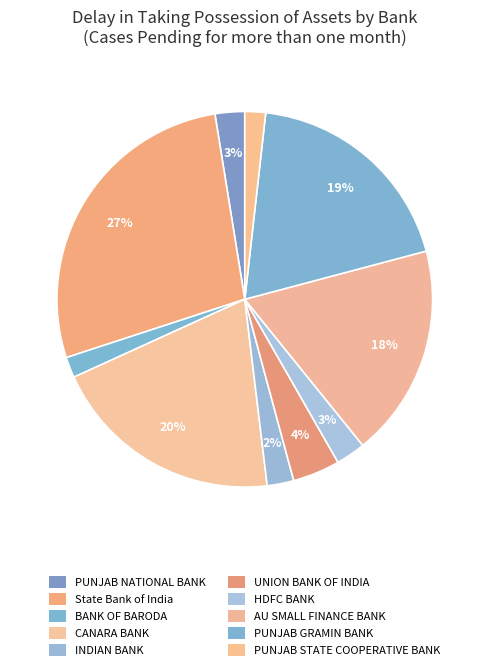

To the nearest percent, what is the difference between the UNION BANK OF INDIA and INDIAN BANK slice percentages?

2%